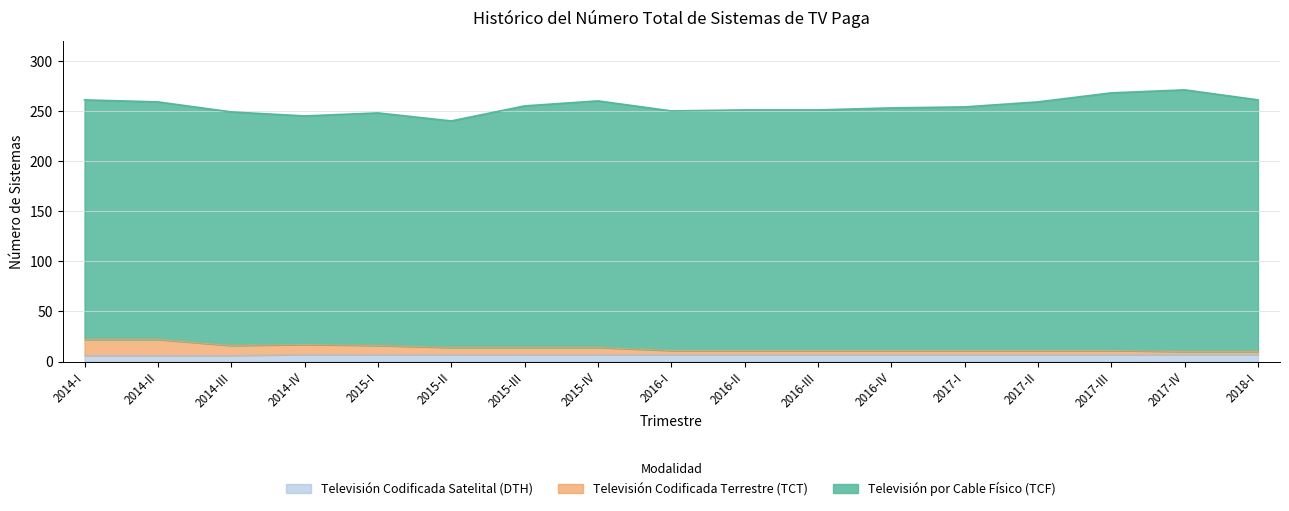

What is the highest value of the Televisión Codificada Satelital (DTH) series?

7